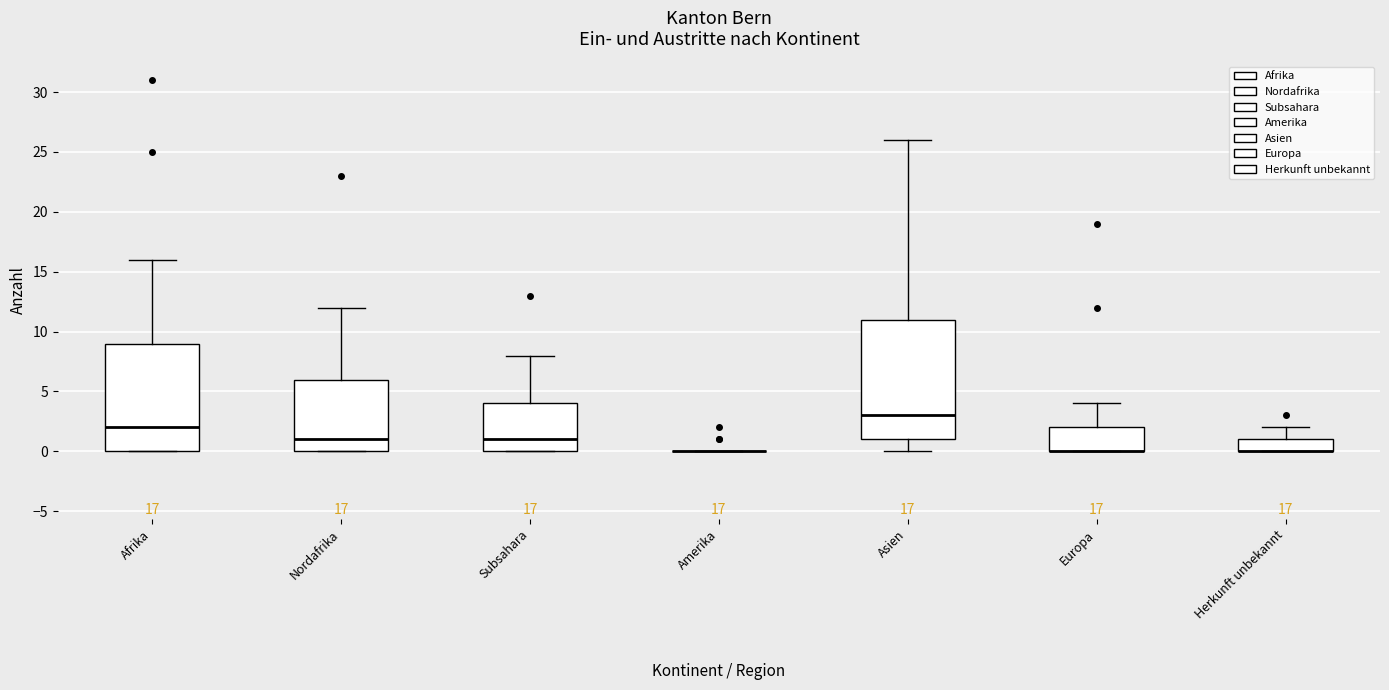

Which box is the tallest, from its lower edge to its upper edge?

Asien